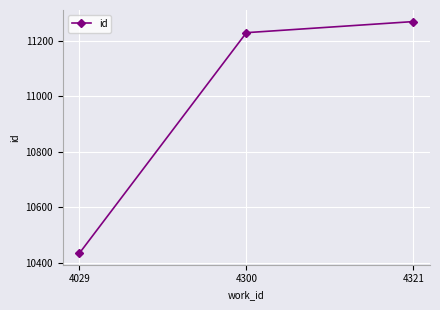

List the labels in order of value, largest first.

4321, 4300, 4029